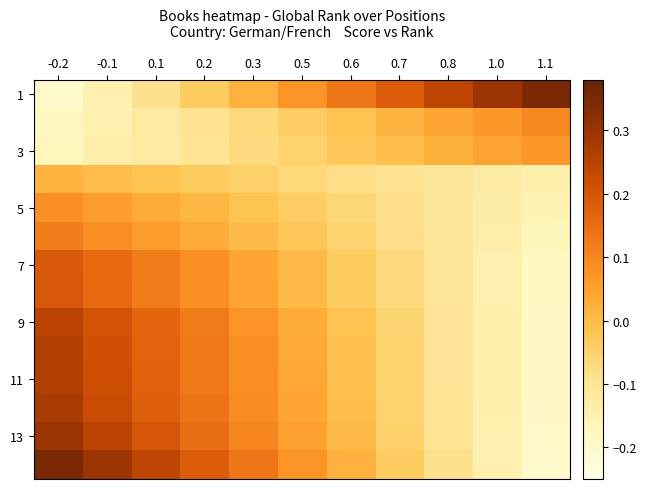

At which category does the chart reach its peak across all series?

1.1